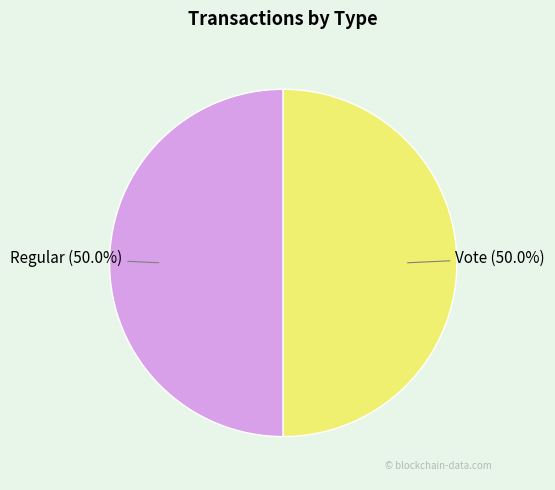

What percentage do Regular and Vote together represent?

100.0%